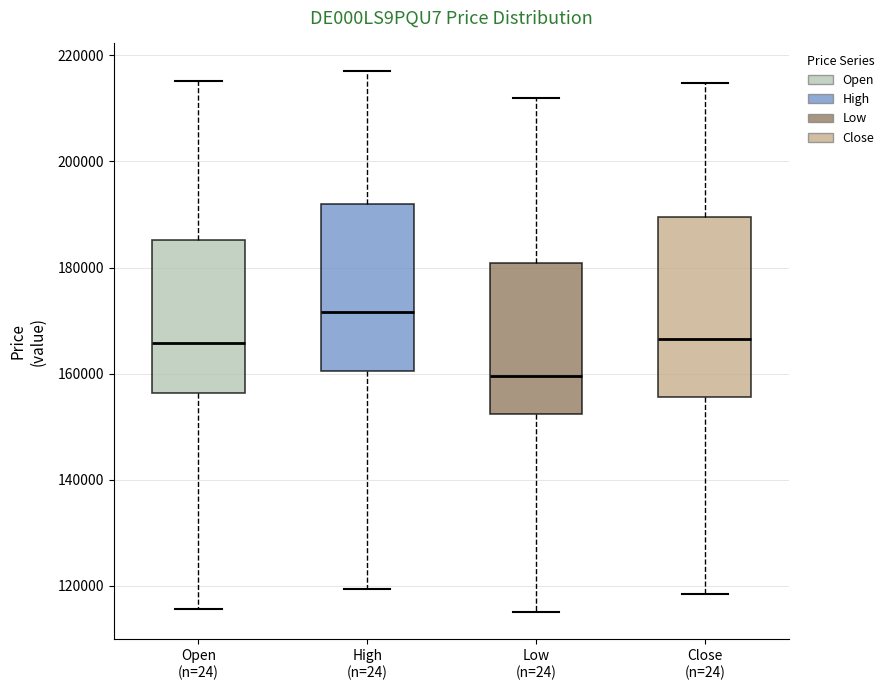

Reading left to right, transcribe this box plot: for each box, give where its median line is, the range the box spans, and where its two whiskers end, as read against the y-axis. The values are not printed on the chart, so give them approximately, as read against the axis.

Open (n=24): median 166000, box 156000 to 186000, whiskers 116000 to 216000
High (n=24): median 172000, box 160000 to 192000, whiskers 120000 to 218000
Low (n=24): median 160000, box 152000 to 180000, whiskers 116000 to 212000
Close (n=24): median 166000, box 156000 to 190000, whiskers 118000 to 214000